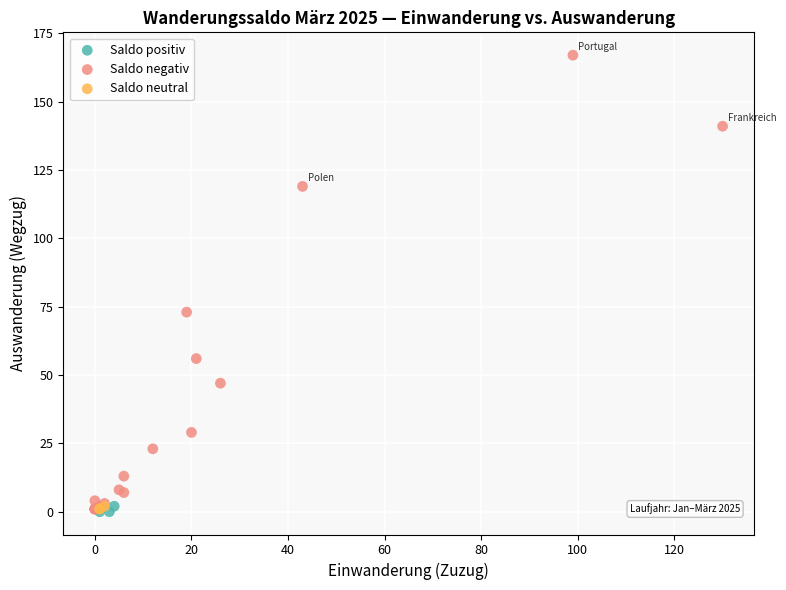

Which series reaches the maximum Y coordinate?

Saldo negativ